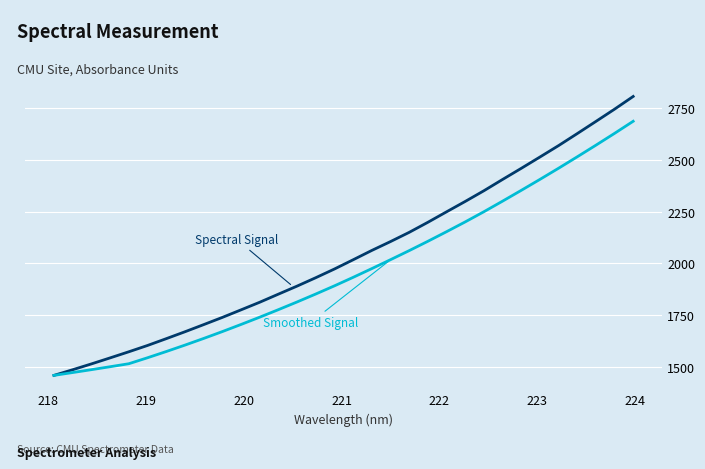

What is the greatest value displayed?

2804.2